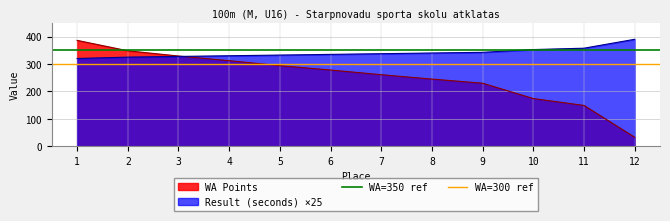

What is the highest value of the Result (seconds) ×25 series?

390.0